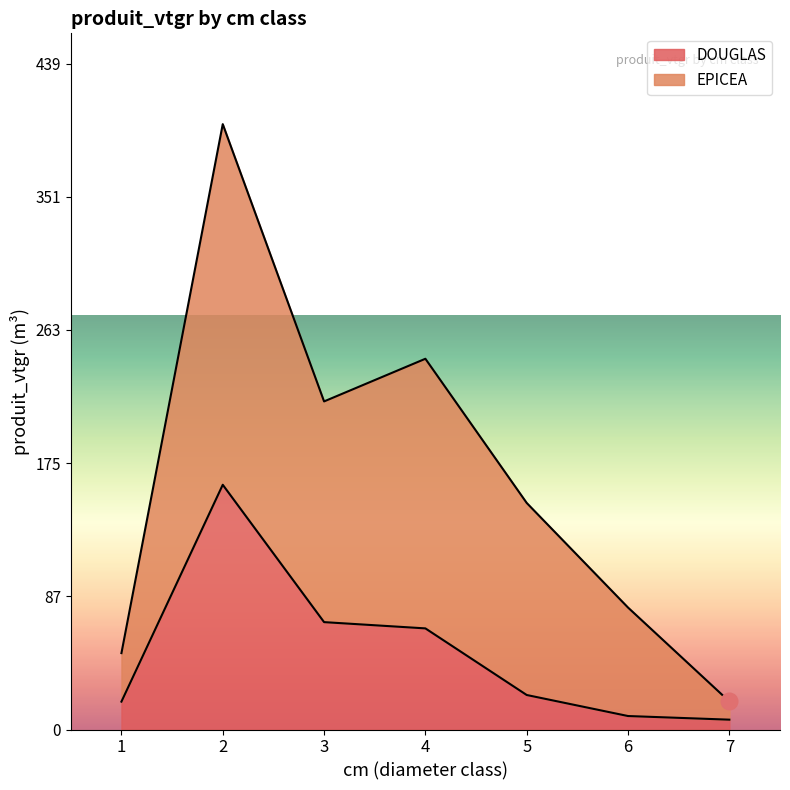

At which category is the sum across all series the highest?

2